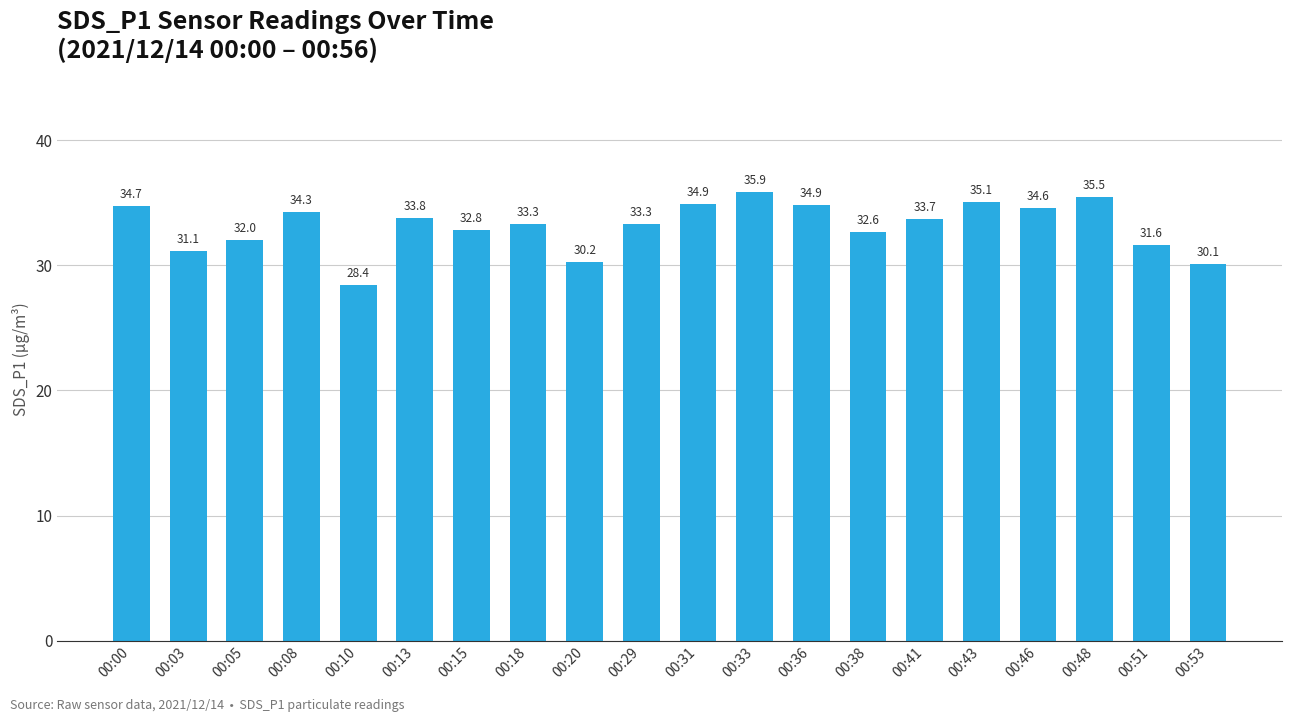

The chart shows a value of 59.6 at 00:41. True or false?

False